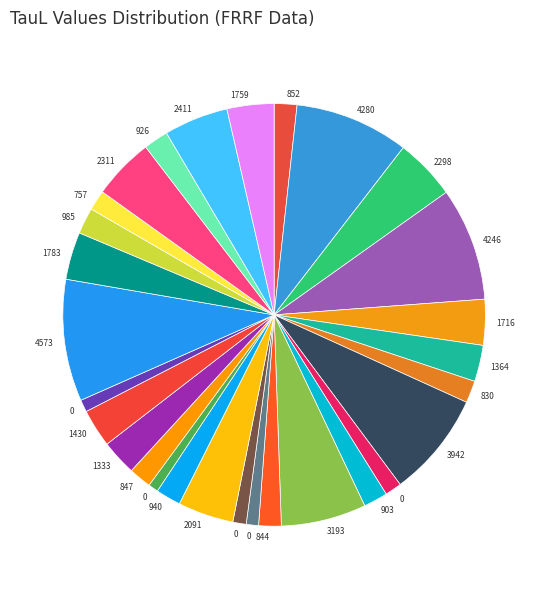

How many slices are in this pie chart?

29